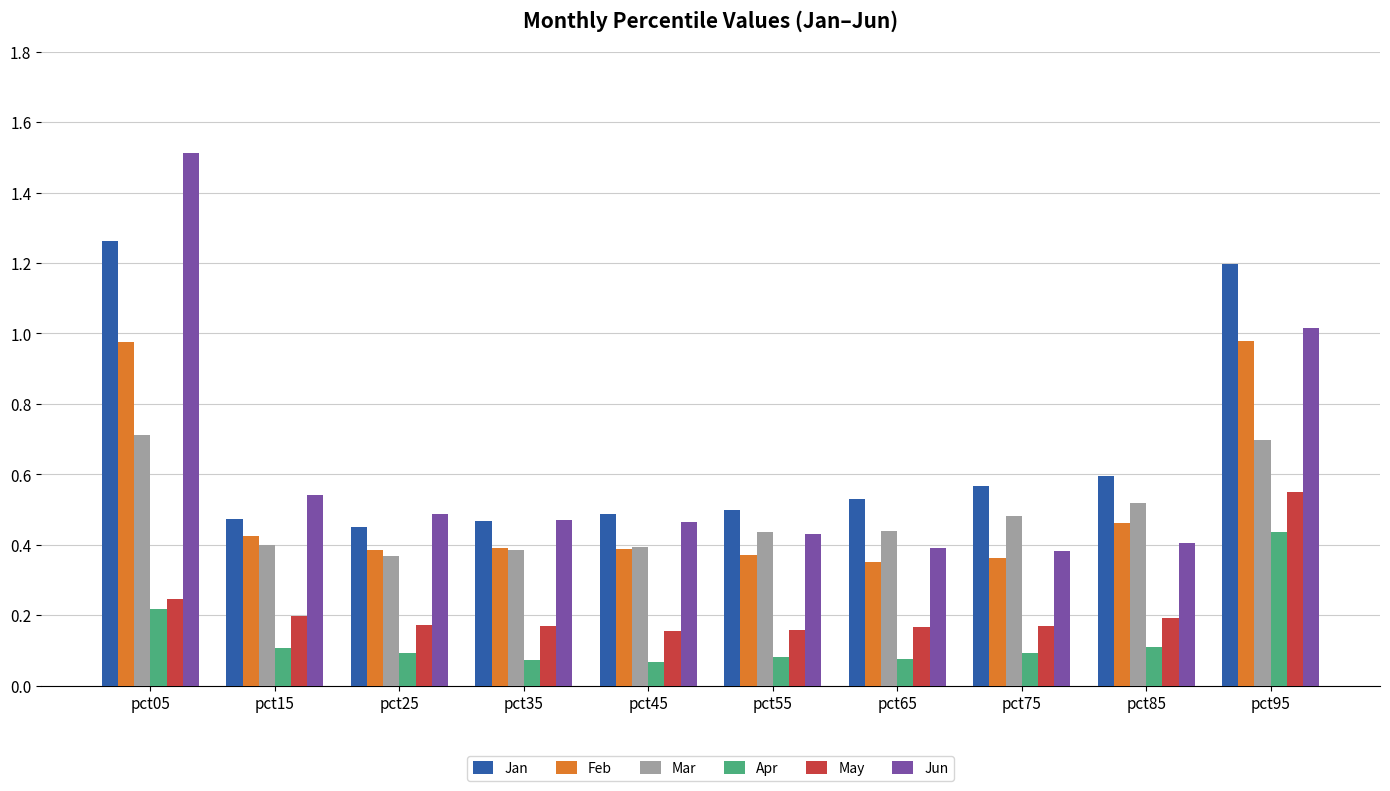

How many data points does each series have?

10